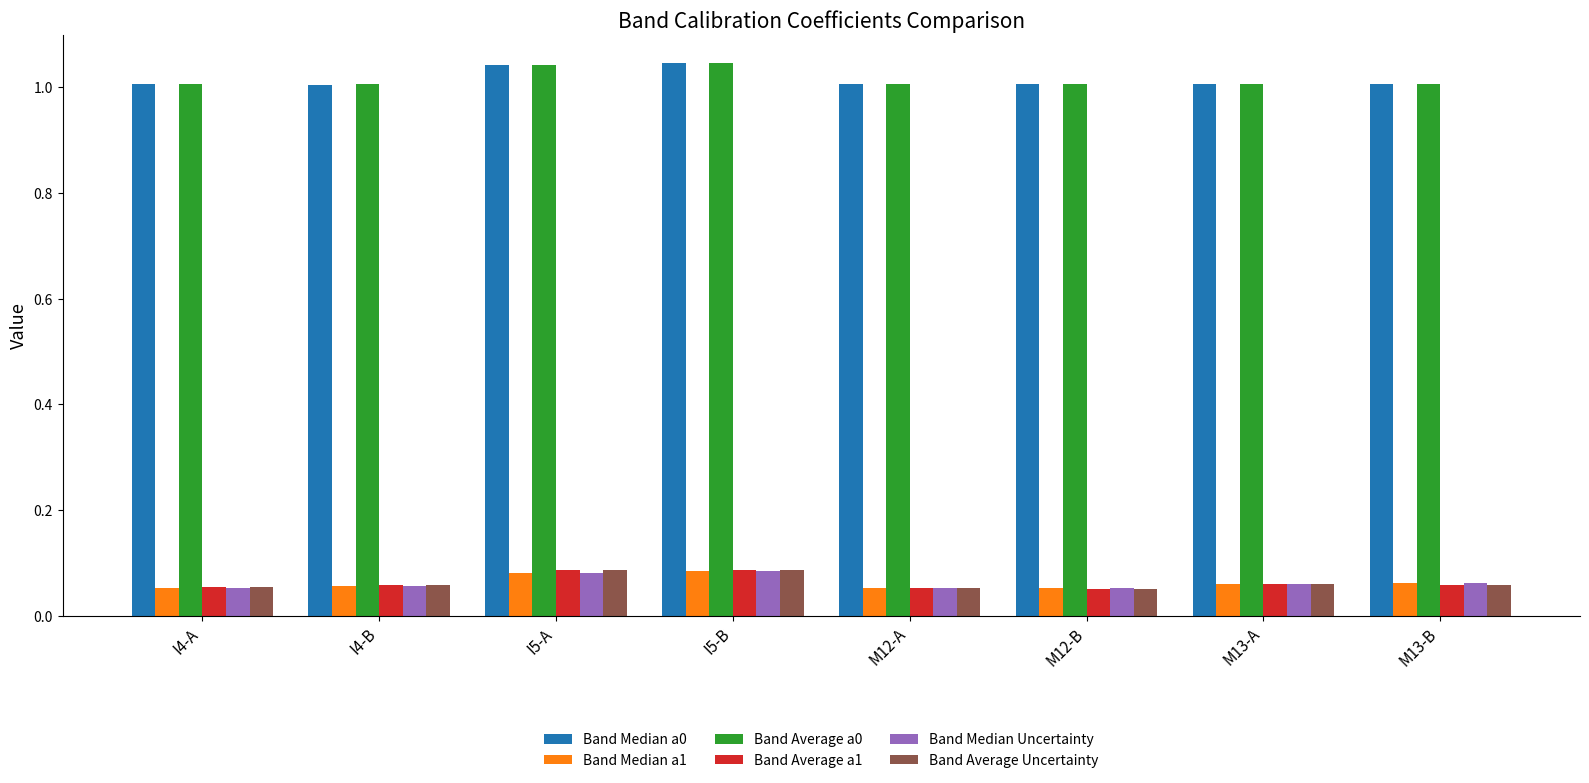

The value of Band Median a1 at I5-A is 0.0. True or false?

False